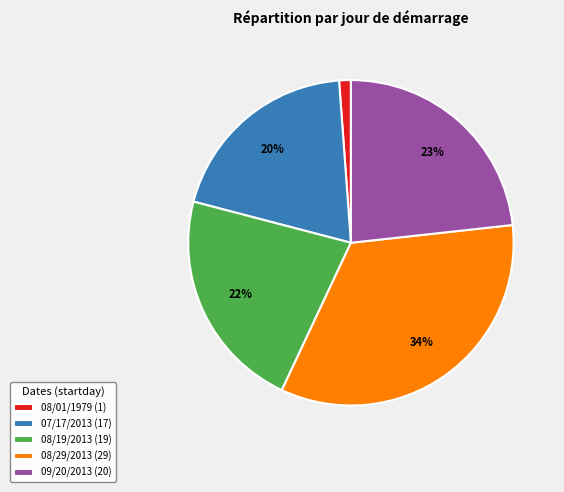

Is there any slice that represents more than half of the pie?

No